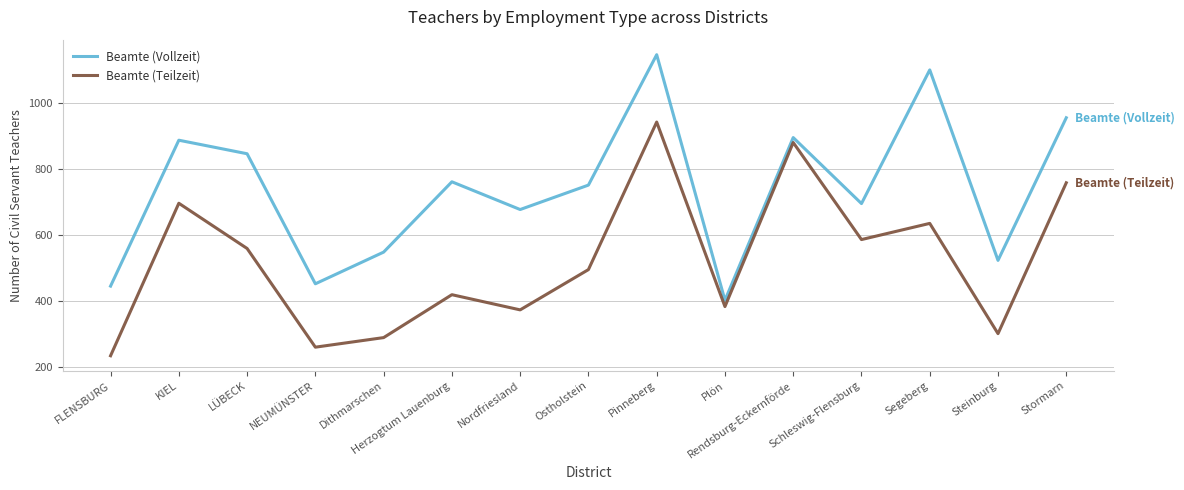

What is the approximate value of Beamte (Vollzeit) at NEUMÜNSTER?

451